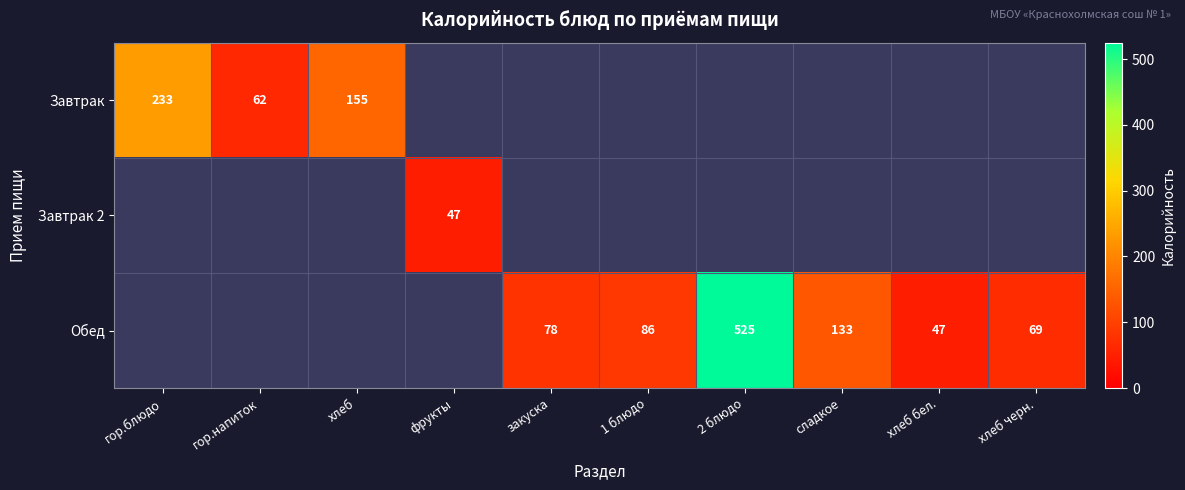

True or false: Завтрак 2 has a value of 64 at фрукты.

False